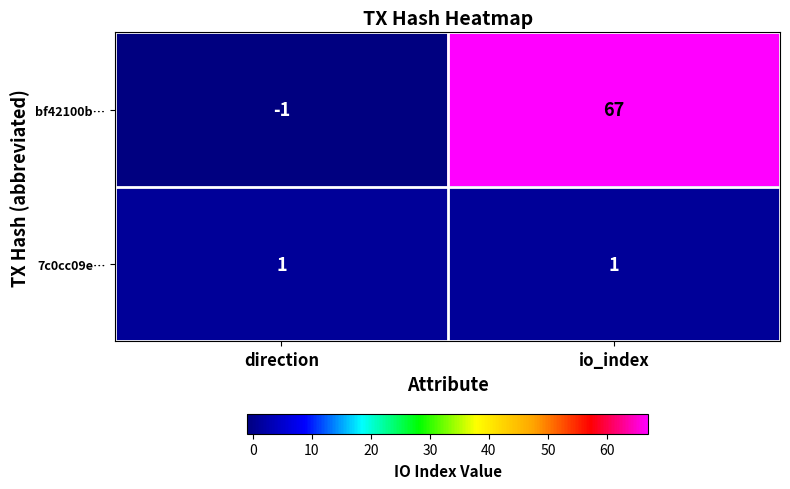

Which series has the widest spread of values?

bf42100b…